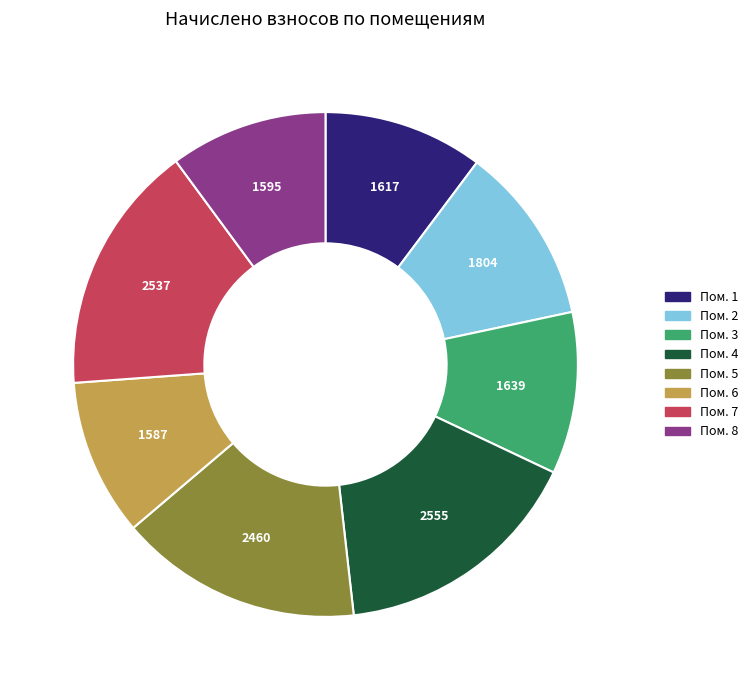

Is there any slice that represents more than half of the pie?

No